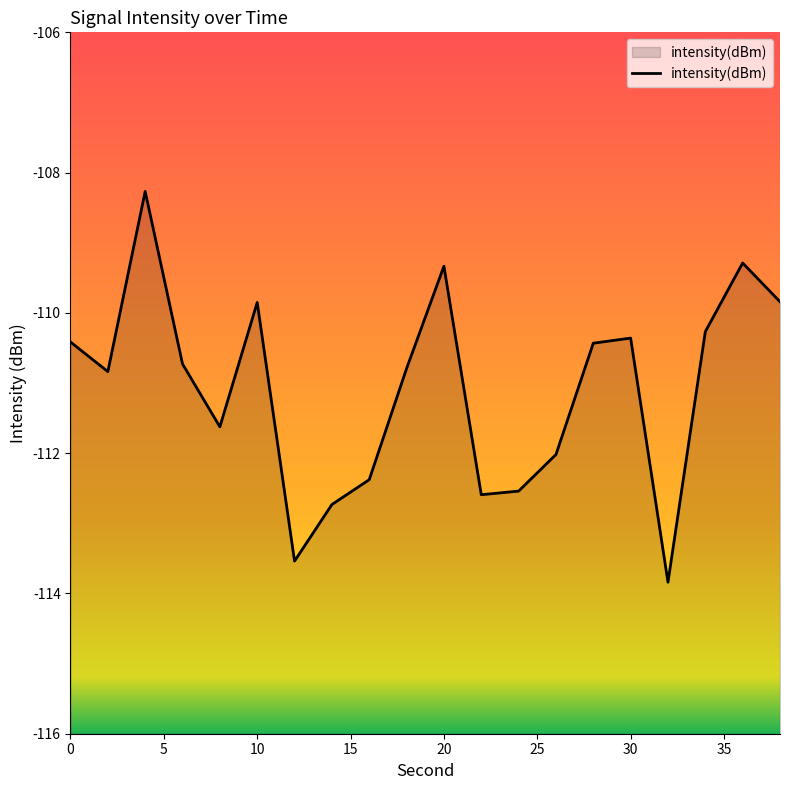

The chart shows a value of -110.4 at 0. True or false?

True